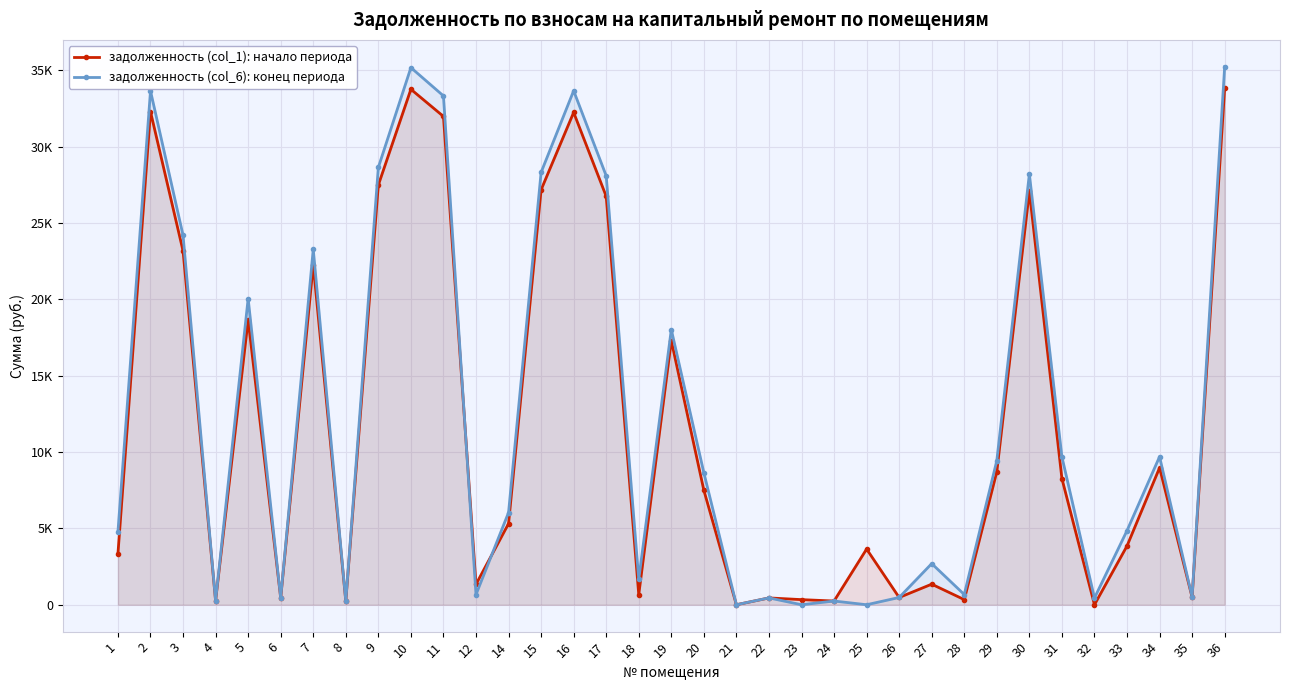

What are all the series names shown in the legend?

задолженность (col_1): начало периода, задолженность (col_6): конец периода